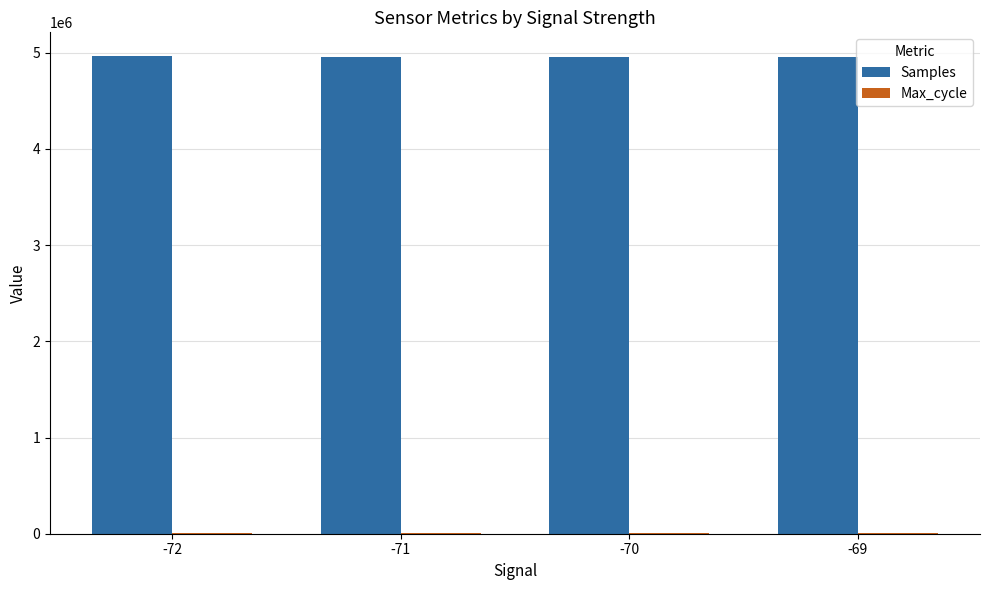

What is the highest value of the Samples series?

4963347.0